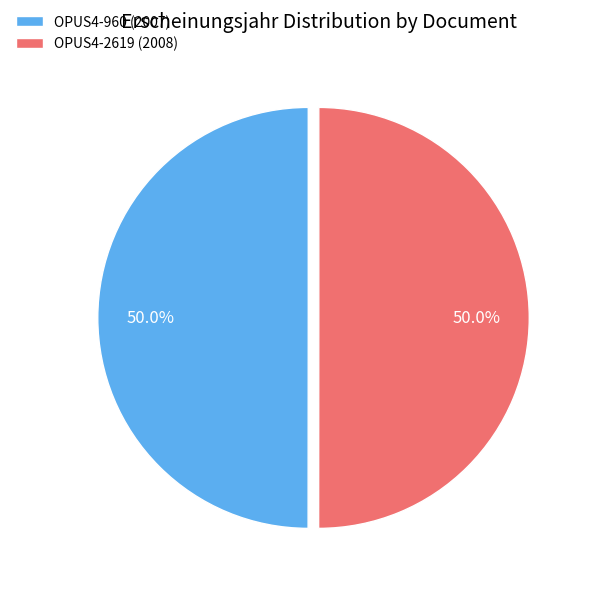

Is it true that OPUS4-960 is 39% of the pie?

False